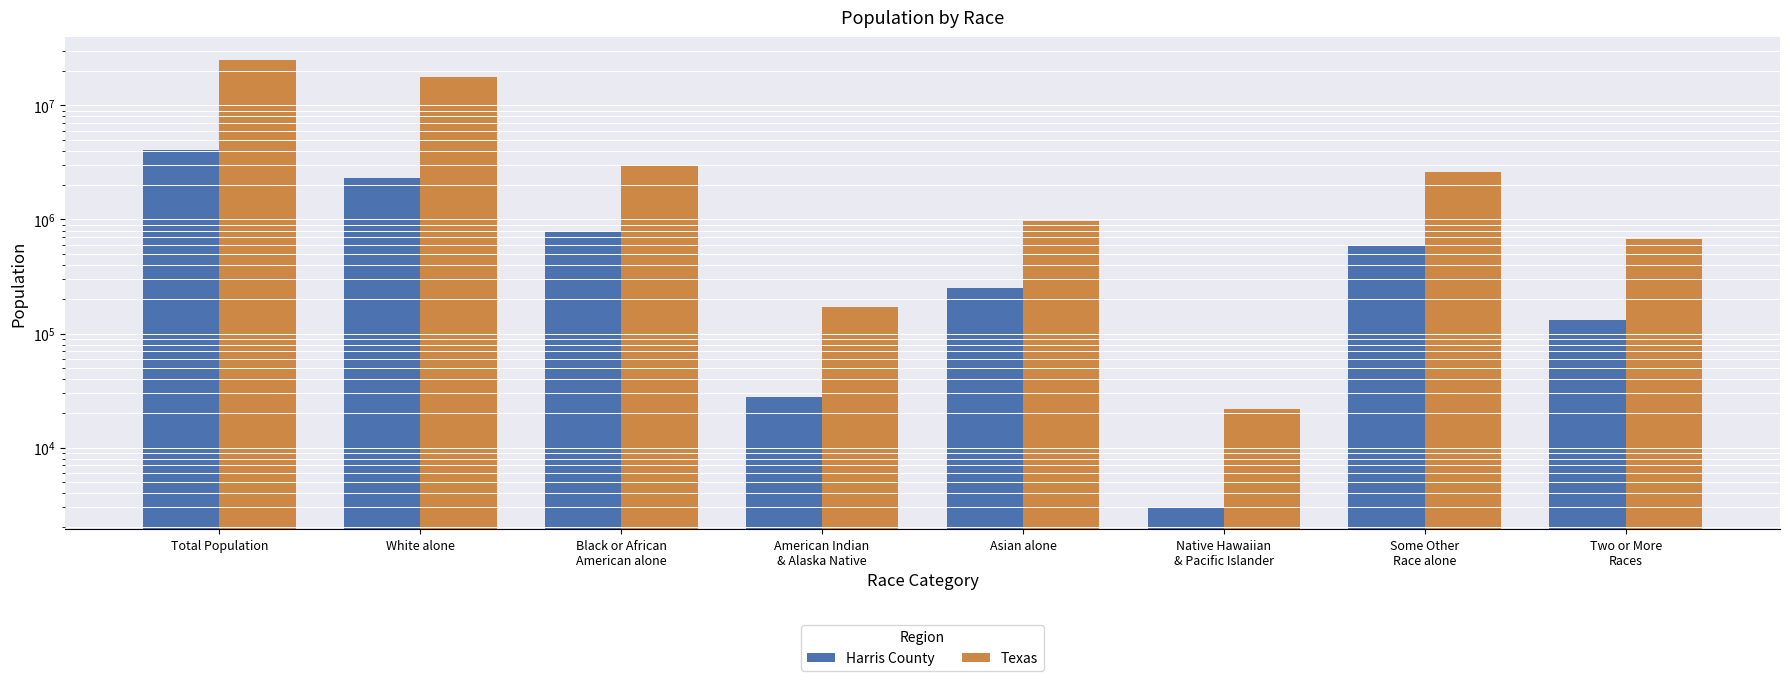

Reading left to right, extract all data points from this chart.

Harris County: Total Population=4092459	White alone=2318256	Black or African
American alone=775492	American Indian
& Alaska Native=27763	Asian alone=253032	Native Hawaiian
& Pacific Islander=3018	Some Other
Race alone=583566	Two or More
Races=131332
Texas: Total Population=25145561	White alone=17701552	Black or African
American alone=2979598	American Indian
& Alaska Native=170972	Asian alone=964596	Native Hawaiian
& Pacific Islander=21656	Some Other
Race alone=2628186	Two or More
Races=679001